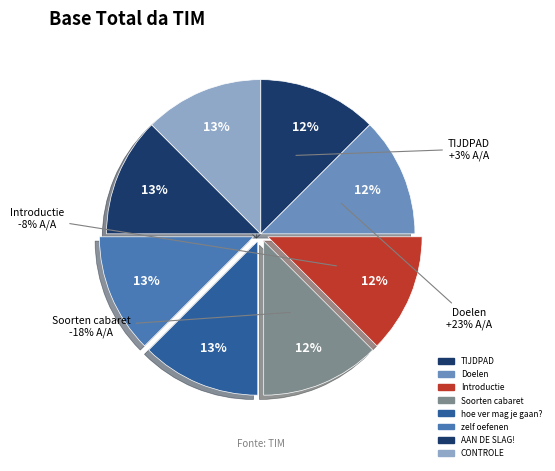

Which slice is the smallest?

TIJDPAD